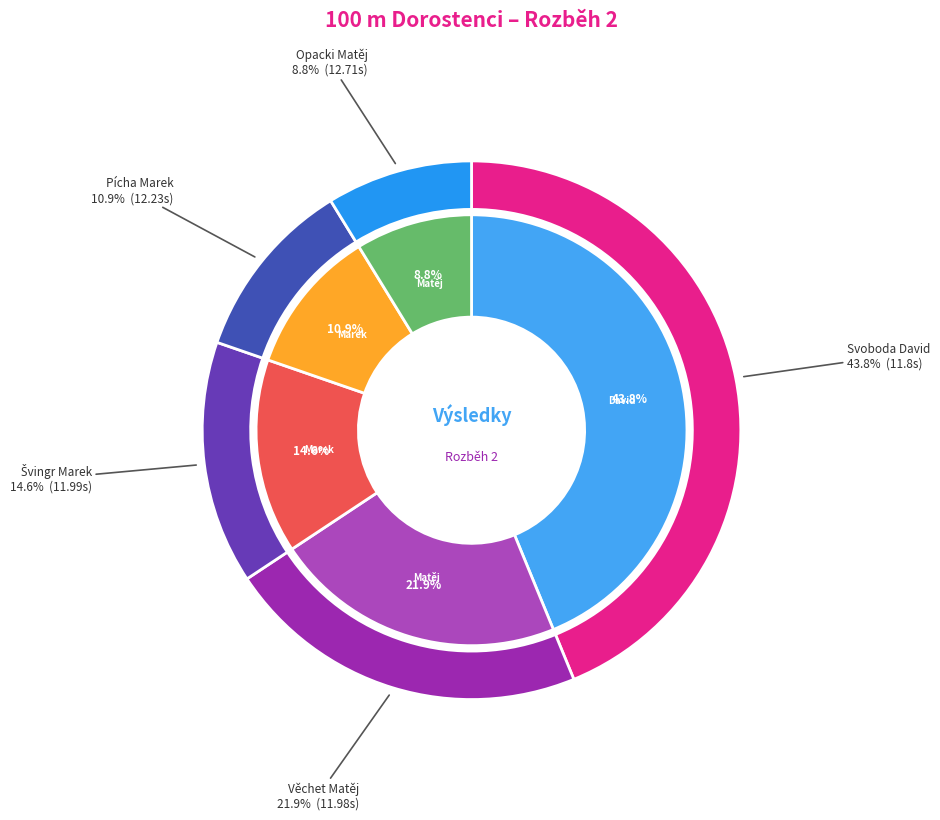

How many slices are in this pie chart?

5